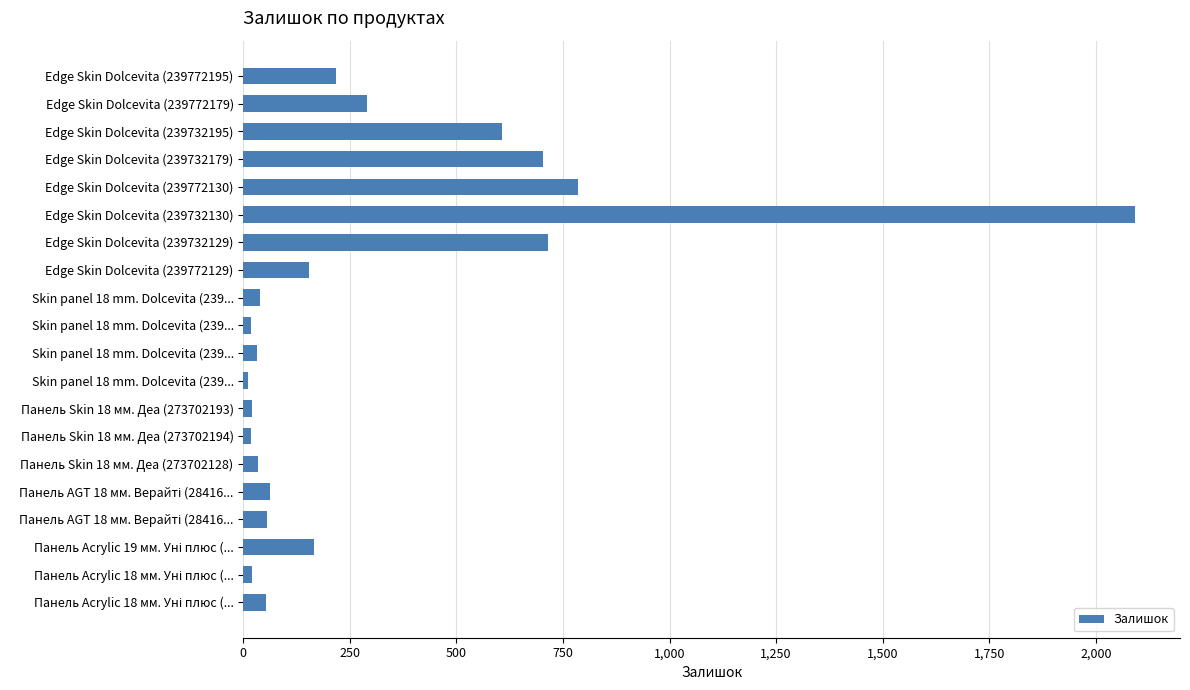

Does the chart contain any negative values?

No